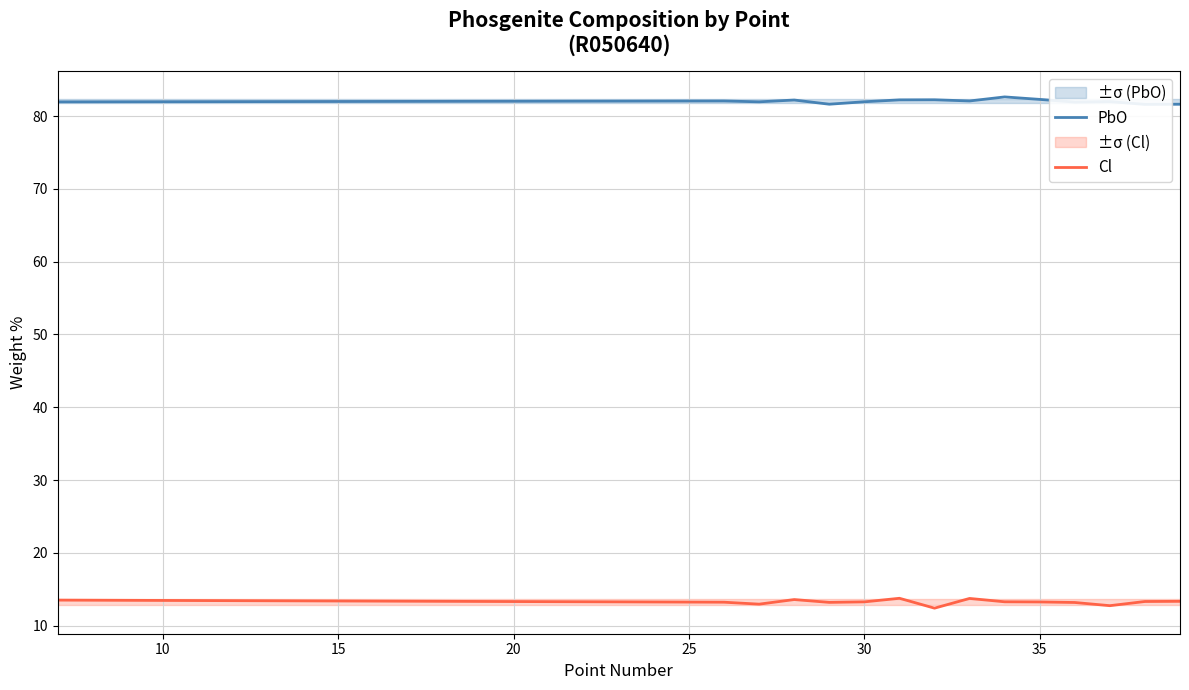

What is the minimum value for Cl?

12.4